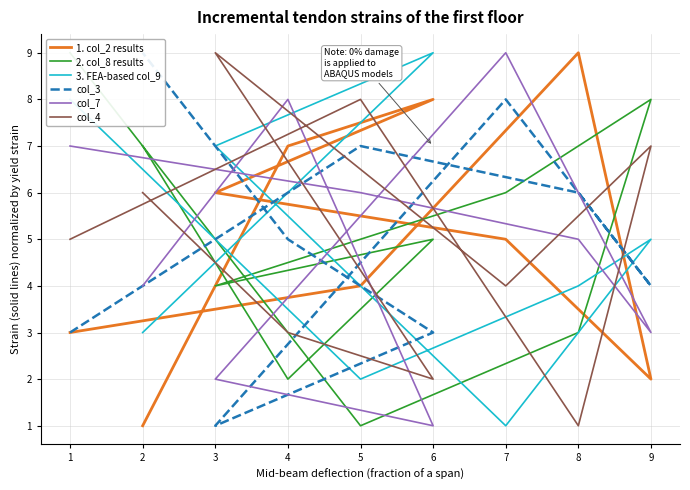

How many values in the col_9 series are below 5?

4